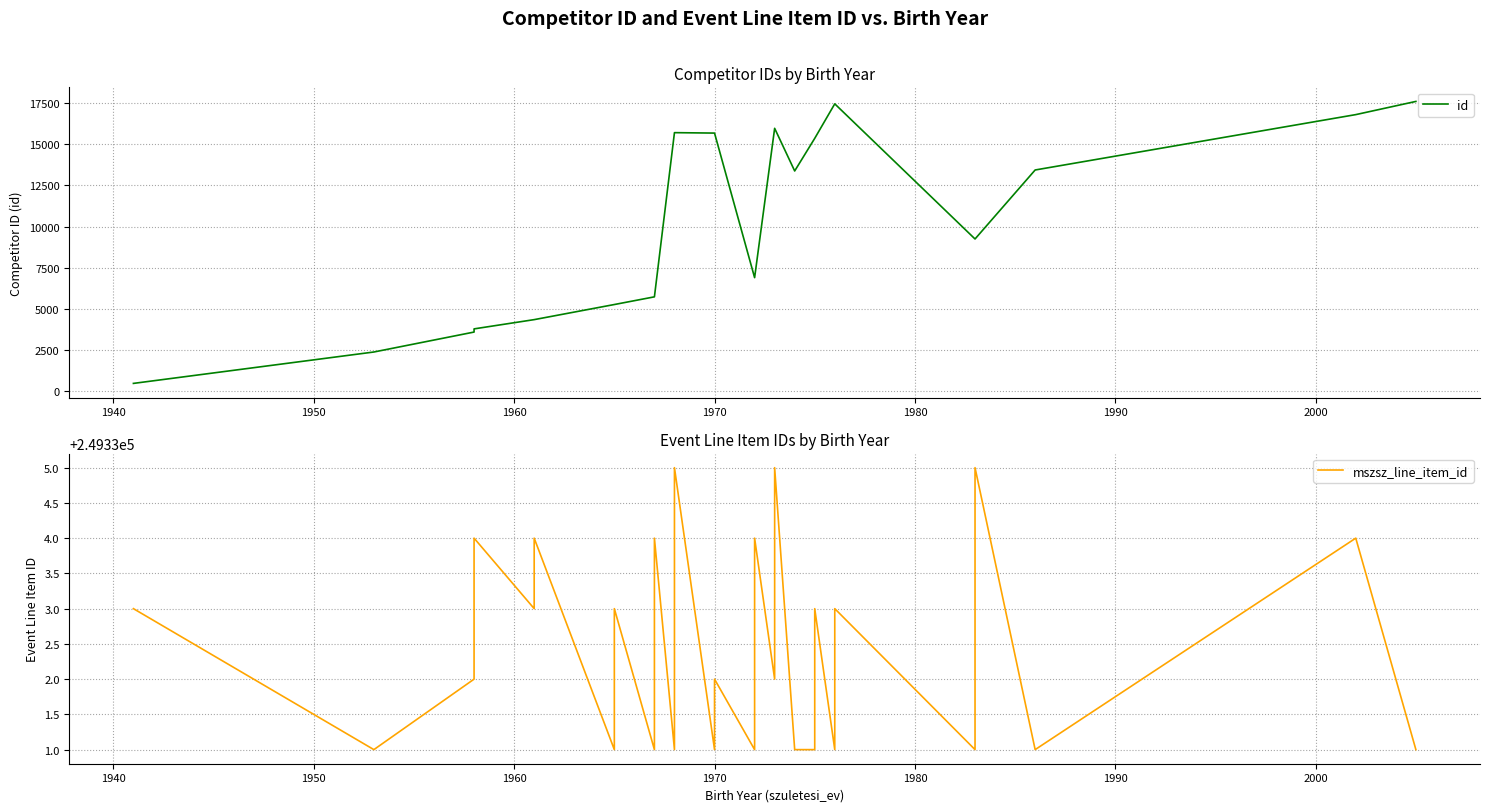

True or false: id and mszsz_line_item_id cross at least once.

False